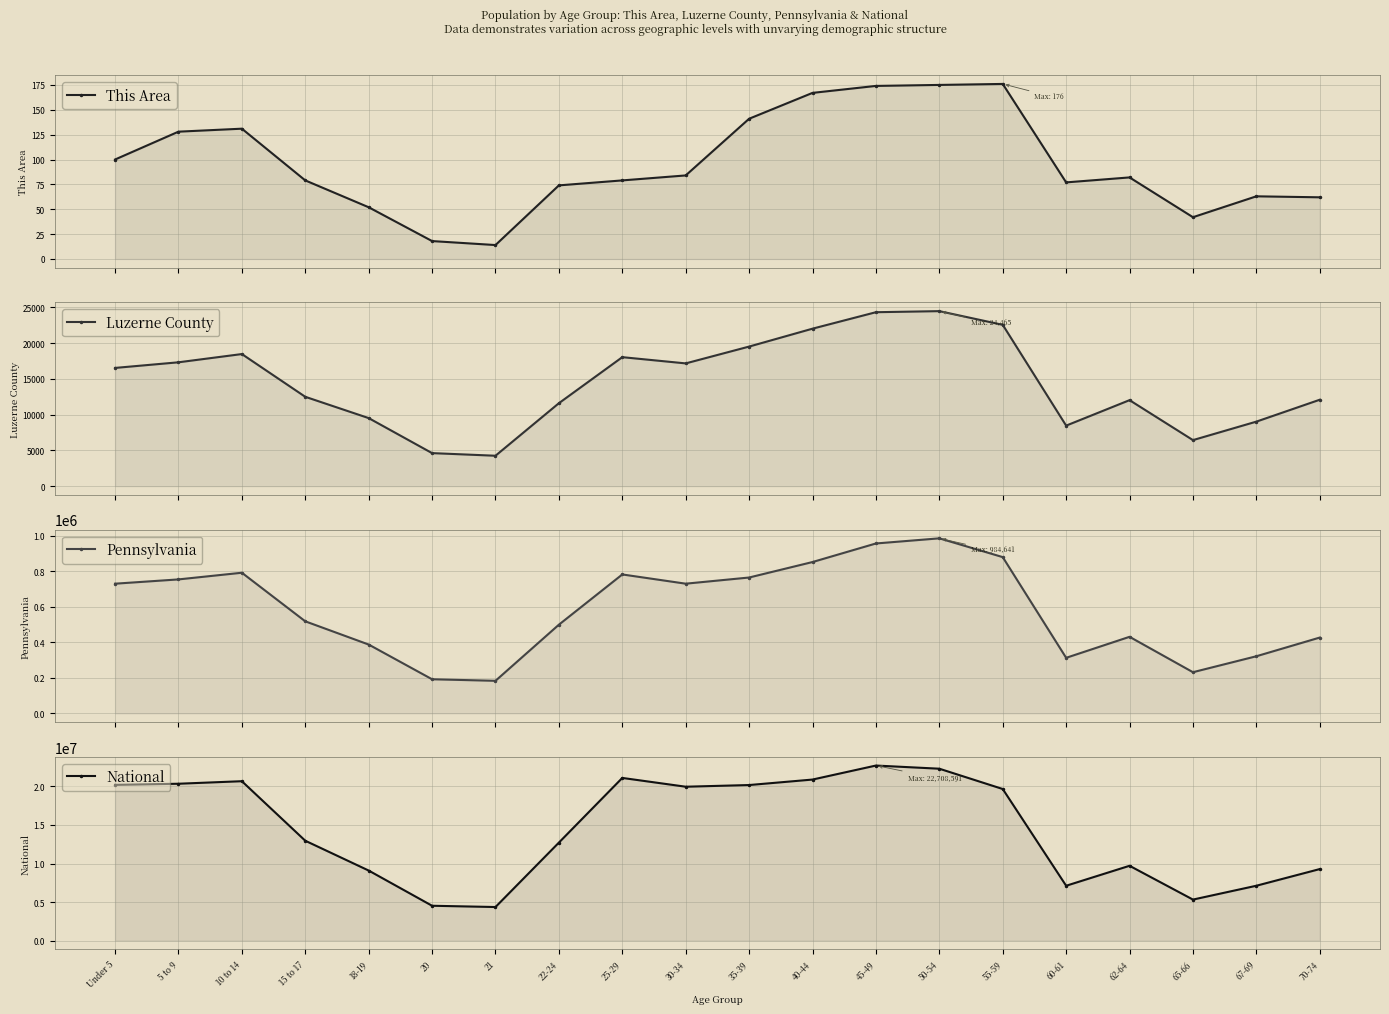

True or false: Luzerne County and This Area cross at least once.

False